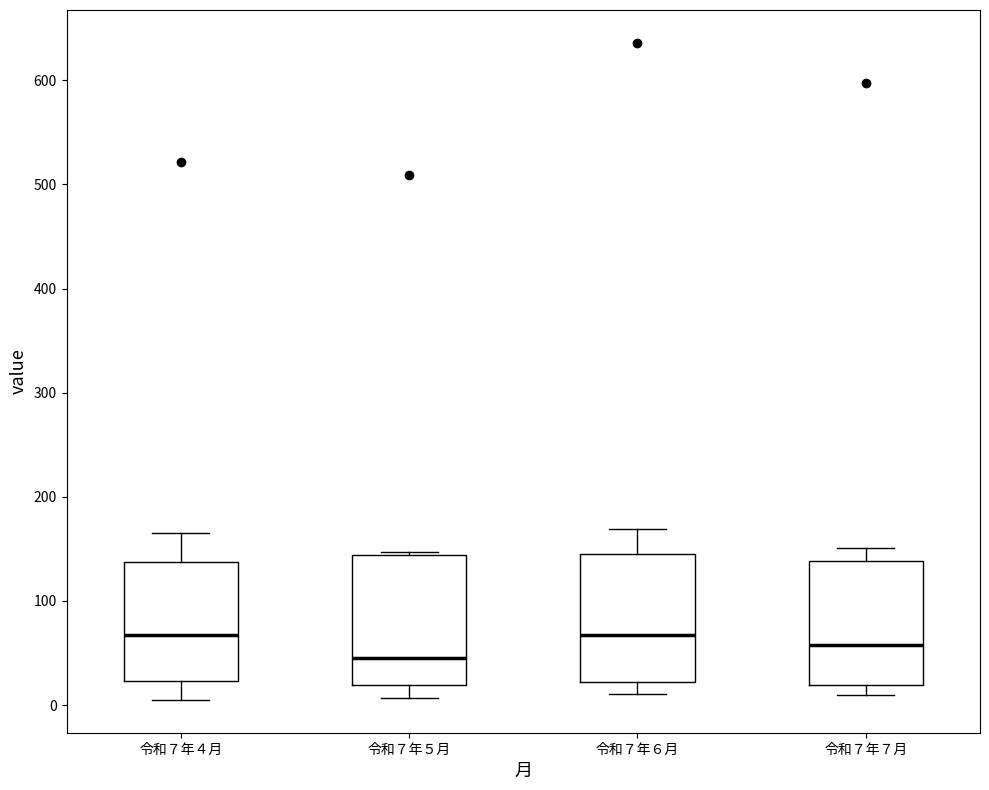

Where is the lower edge of the box for 令和７年７月 on the y-axis? The values are not printed on the chart, so give them approximately, as read against the axis.

20